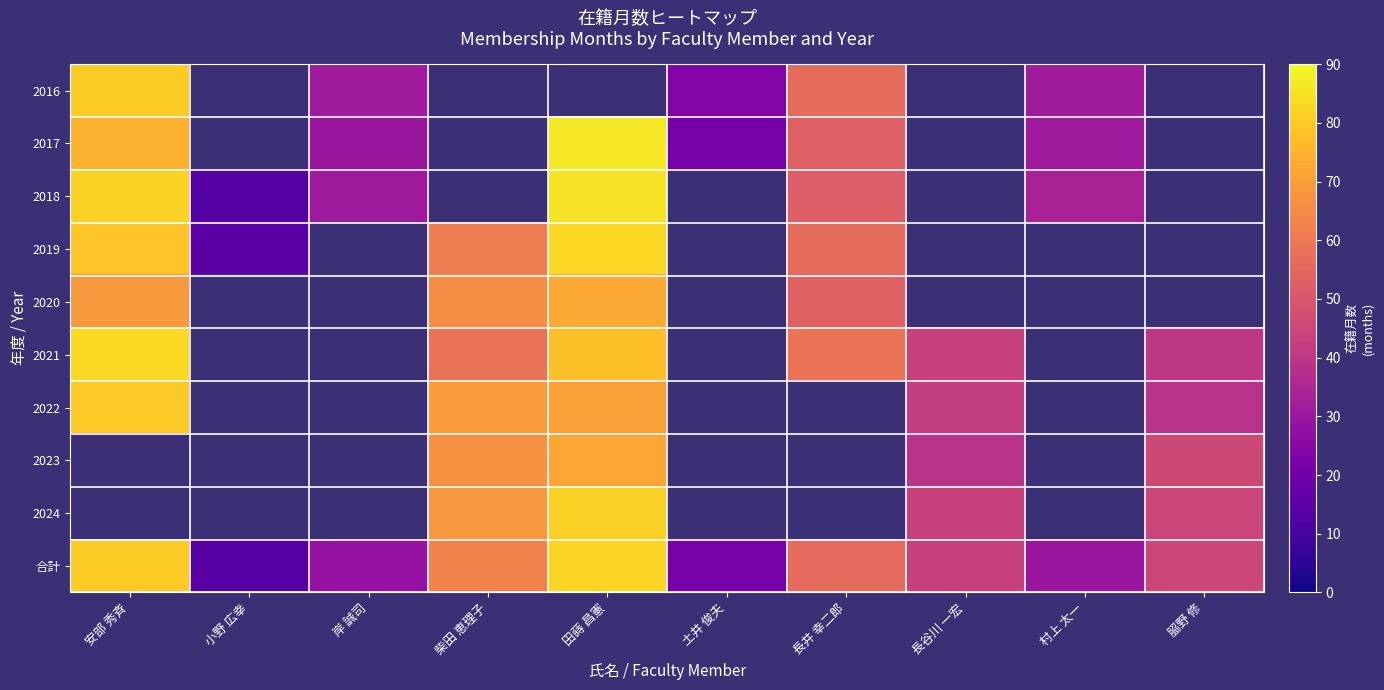

How many series are shown in this chart?

10